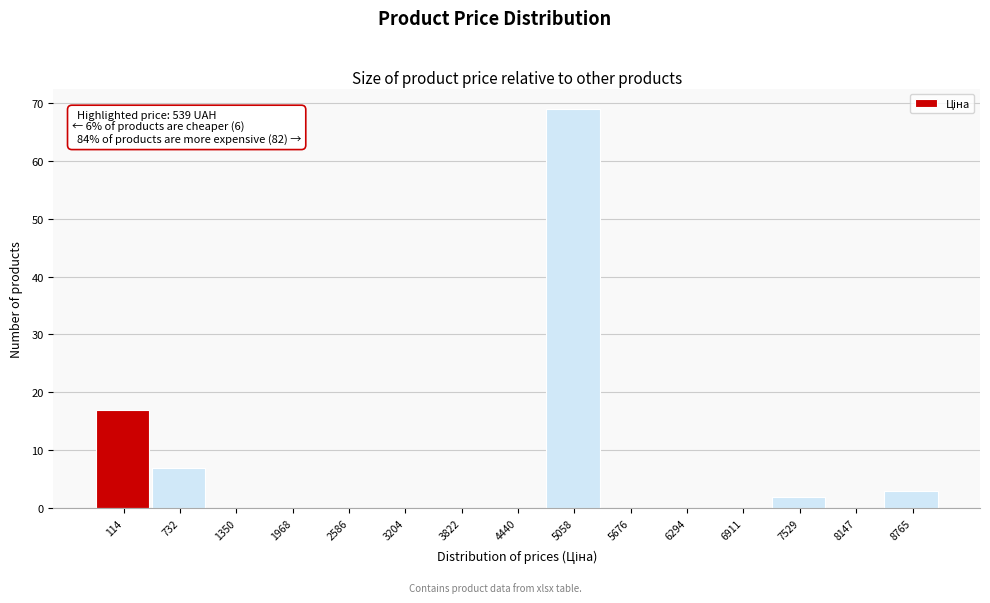

Reading left to right, extract all data points from this chart.

114=17	732=7	1350=0	1968=0	2586=0	3204=0	3822=0	4440=0	5058=69	5676=0	6294=0	6911=0	7529=2	8147=0	8765=3